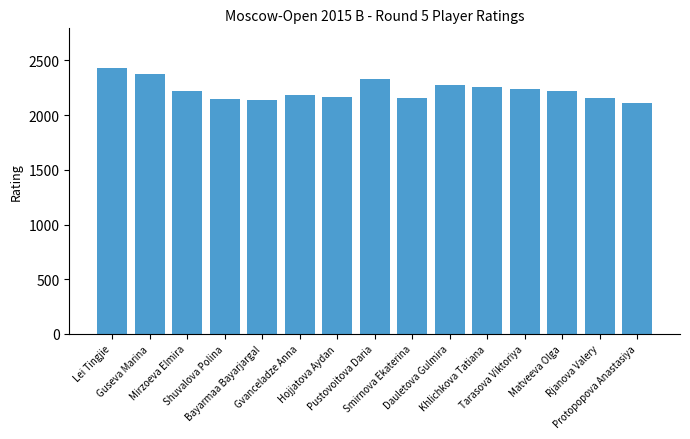

What is the value of the 14th bar from the left?

2160